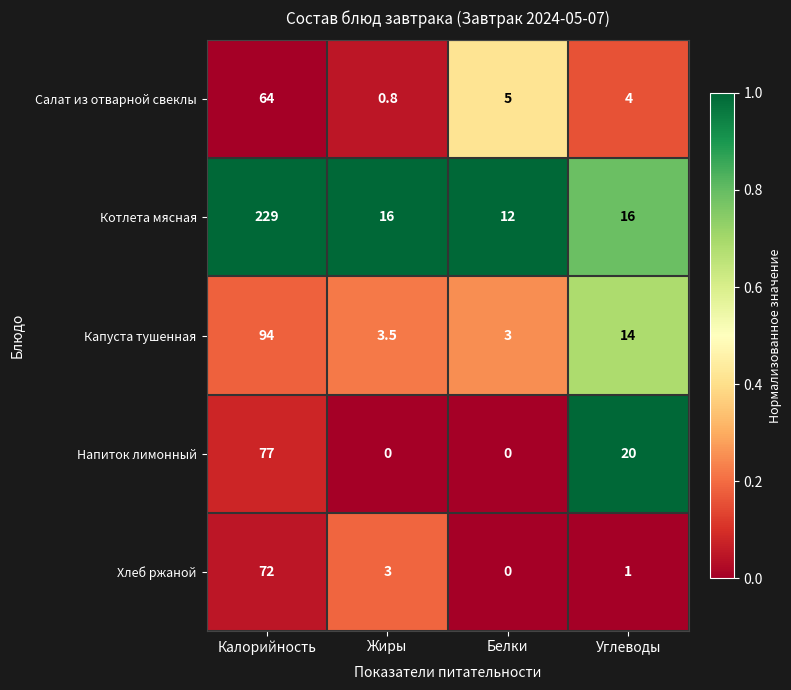

Reading left to right, transcribe all the data shown in this chart.

Салат из отварной свеклы: 64.0	0.8	5.0	4.0
Котлета мясная: 229.0	16.0	12.0	16.0
Капуста тушенная: 94.0	3.5	3.0	14.0
Напиток лимонный: 77.0	0.0	0.0	20.0
Хлеб ржаной: 72.0	3.0	0.0	1.0